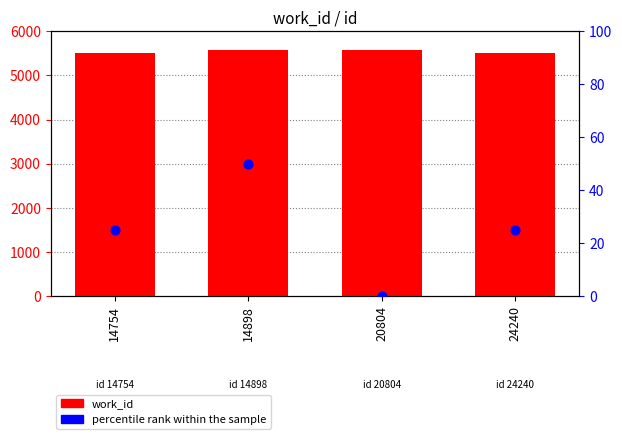

Is the value of percentile rank within the sample at 14754 greater than the value of work_id at 14754?

No